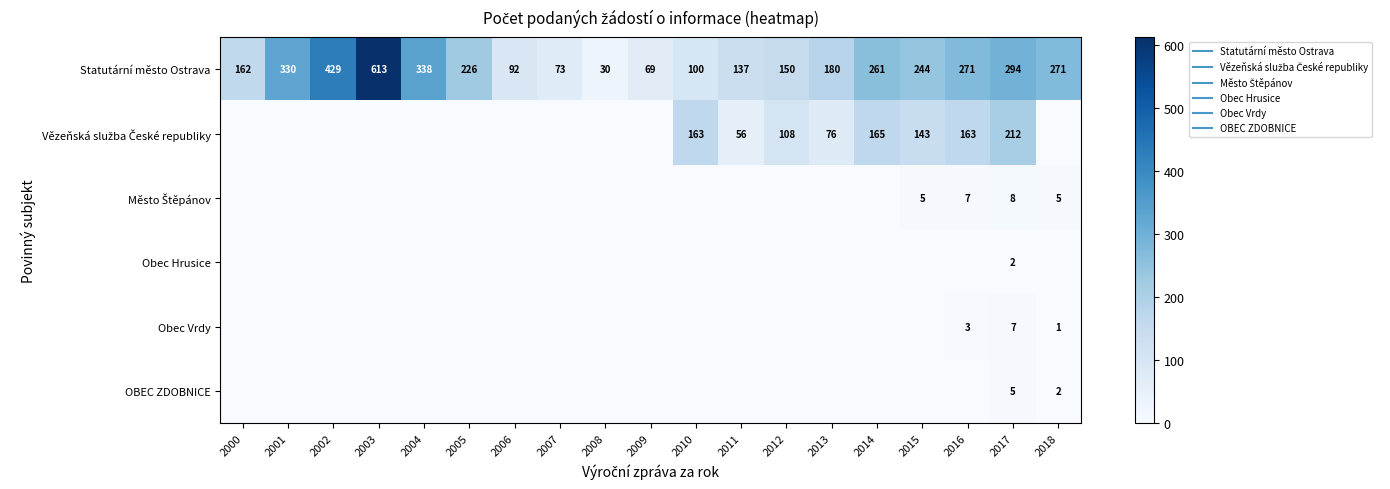

What is the sum of all Obec Hrusice values?

2